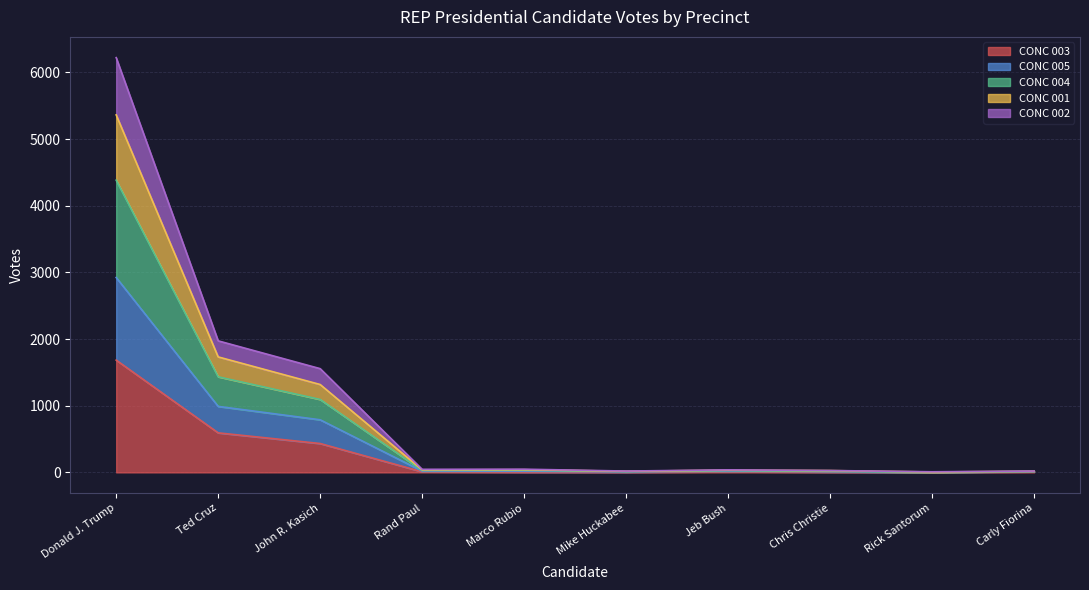

What is the label of the 9th point from the left?

Rick Santorum